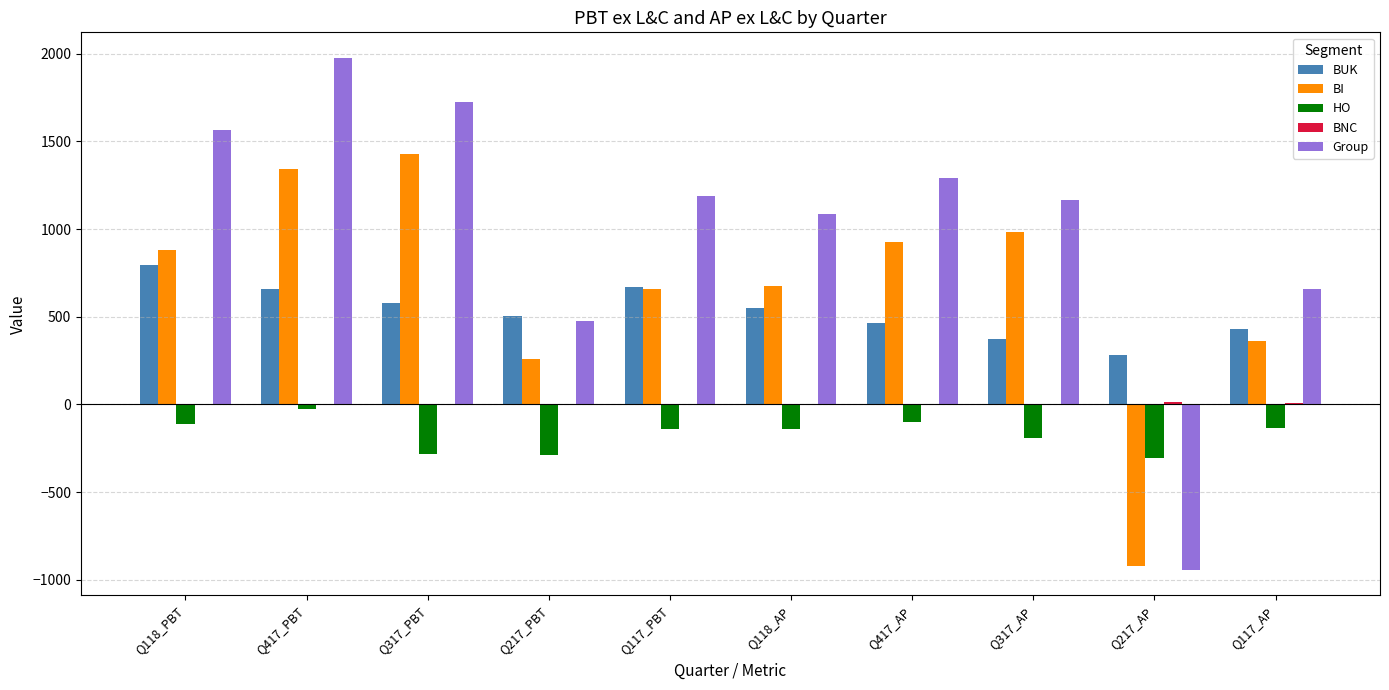

The value of BI at Q117_AP is 121.0. True or false?

False